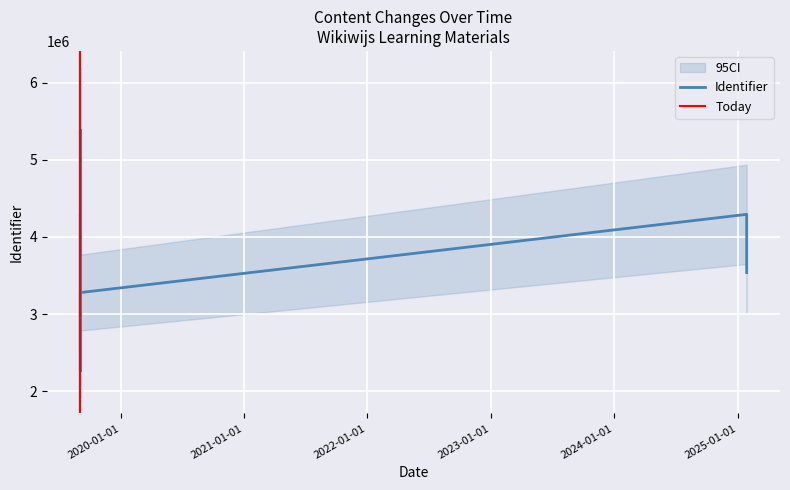

How many values are below 2264596?

9